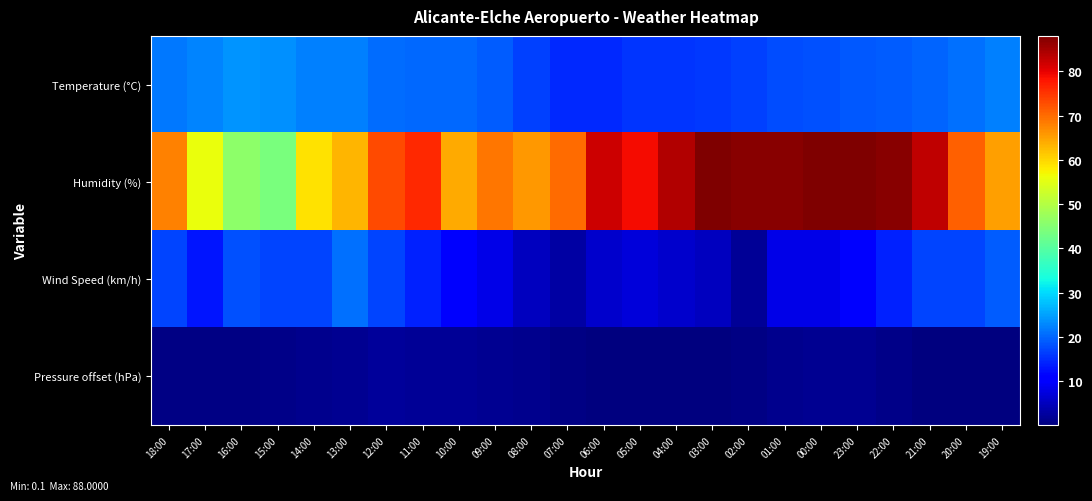

What is the spread (max minus min) of values at 12:00?

70.8